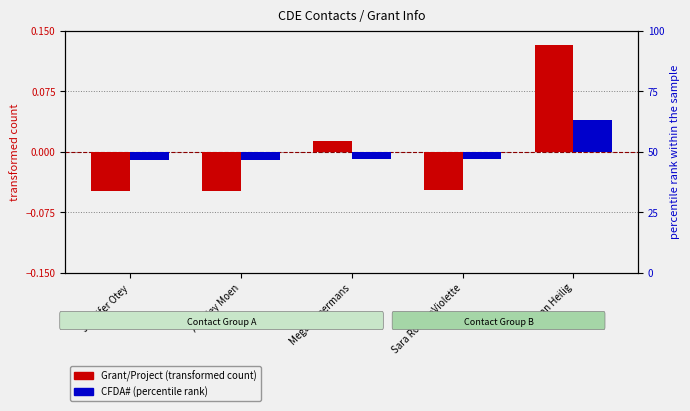

What position from the right is Jennifer Otey?

5